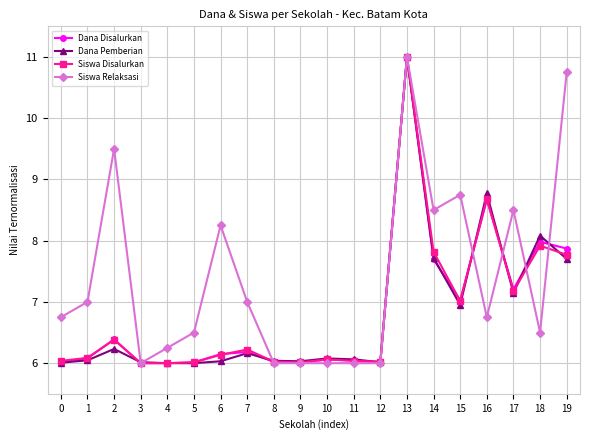

True or false: Dana Disalurkan has more than 1 points higher than both neighbors.

True